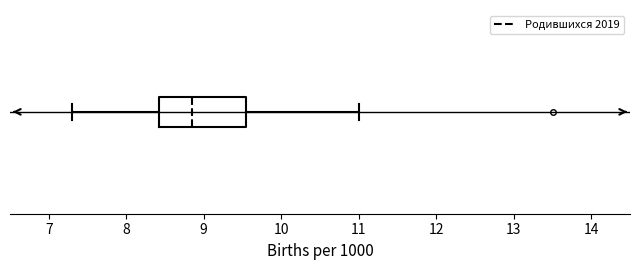

Where does the median line of the box sit on the x-axis? The values are not printed on the chart, so give them approximately, as read against the axis.

8.9